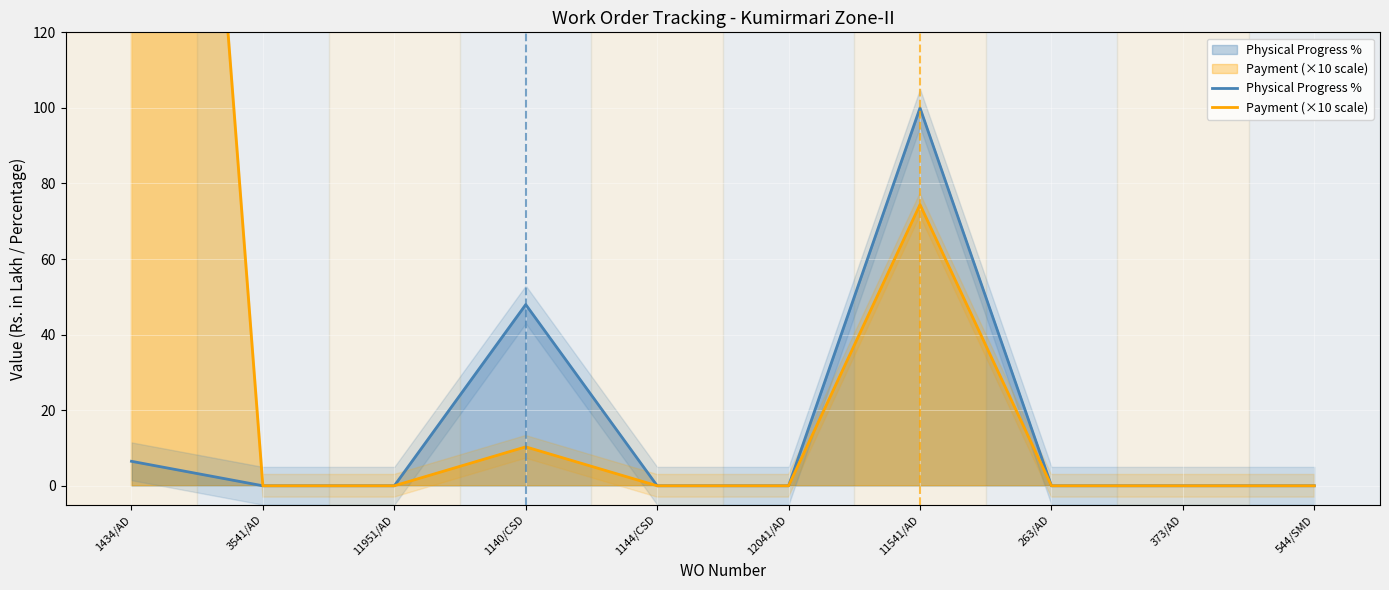

Where is the first local maximum for Payment (×10 scale)?

1140/CSD